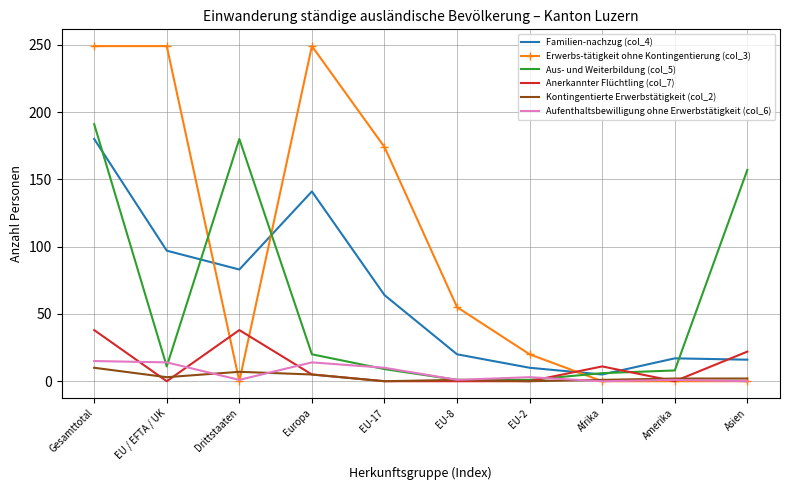

What position from the right is Gesamttotal?

10